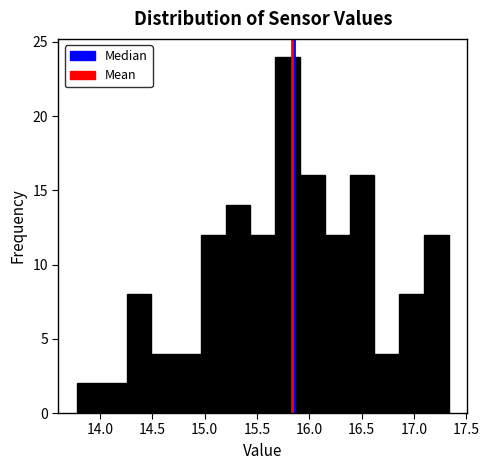

Over which range of the x-axis is the bar tallest?

15.65 to 15.90